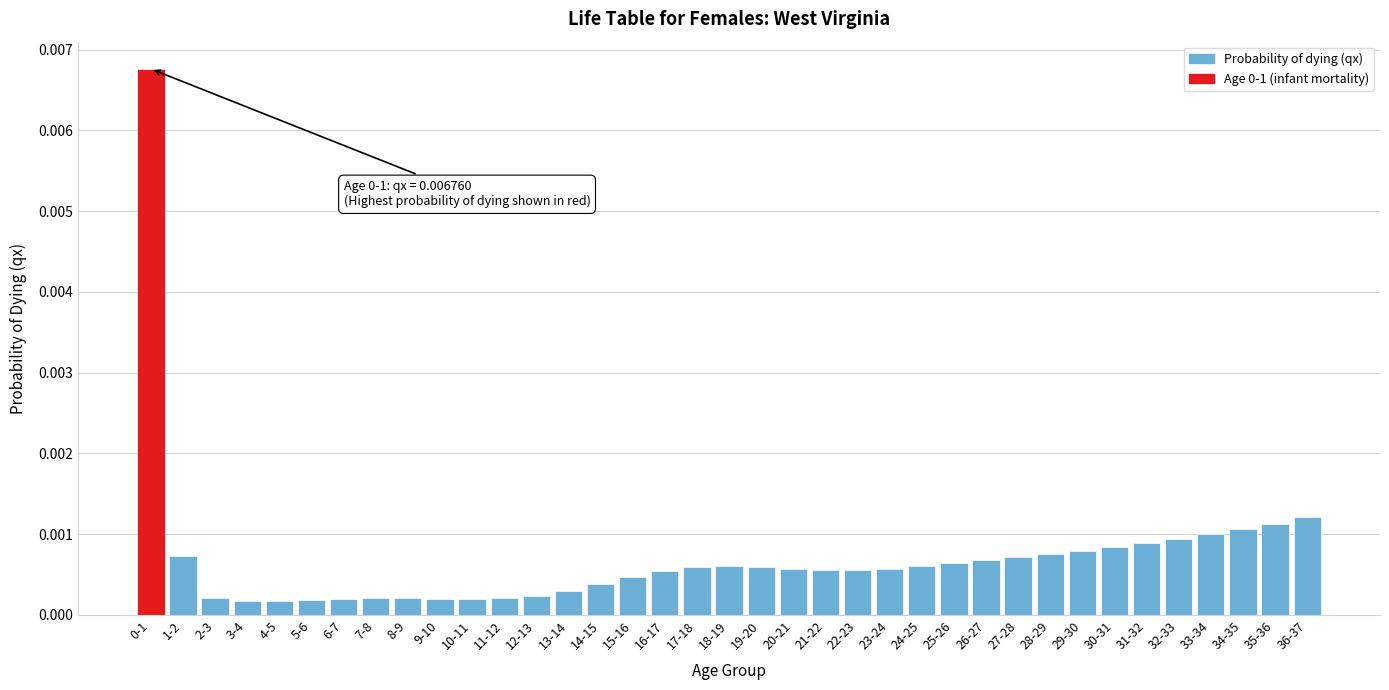

Between 36-37 and 14-15, which is larger?

36-37